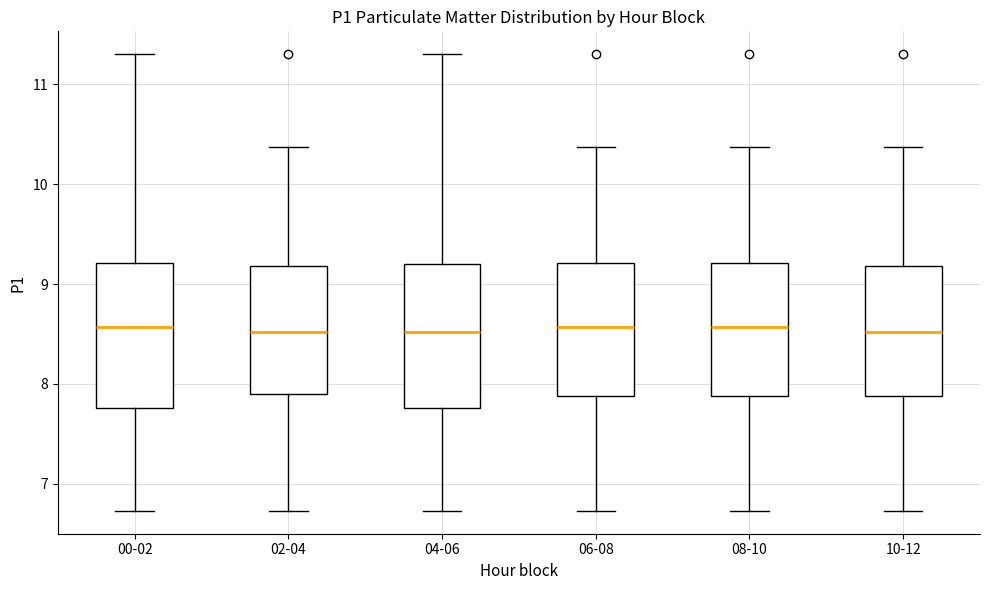

Reading left to right, transcribe this box plot: for each box, give where its median line is, the range the box spans, and where its two whiskers end, as read against the y-axis. The values are not printed on the chart, so give them approximately, as read against the axis.

00-02: median 8.6, box 7.8 to 9.2, whiskers 6.7 to 11.3
02-04: median 8.5, box 7.9 to 9.2, whiskers 6.7 to 10.4
04-06: median 8.5, box 7.8 to 9.2, whiskers 6.7 to 11.3
06-08: median 8.6, box 7.9 to 9.2, whiskers 6.7 to 10.4
08-10: median 8.6, box 7.9 to 9.2, whiskers 6.7 to 10.4
10-12: median 8.5, box 7.9 to 9.2, whiskers 6.7 to 10.4